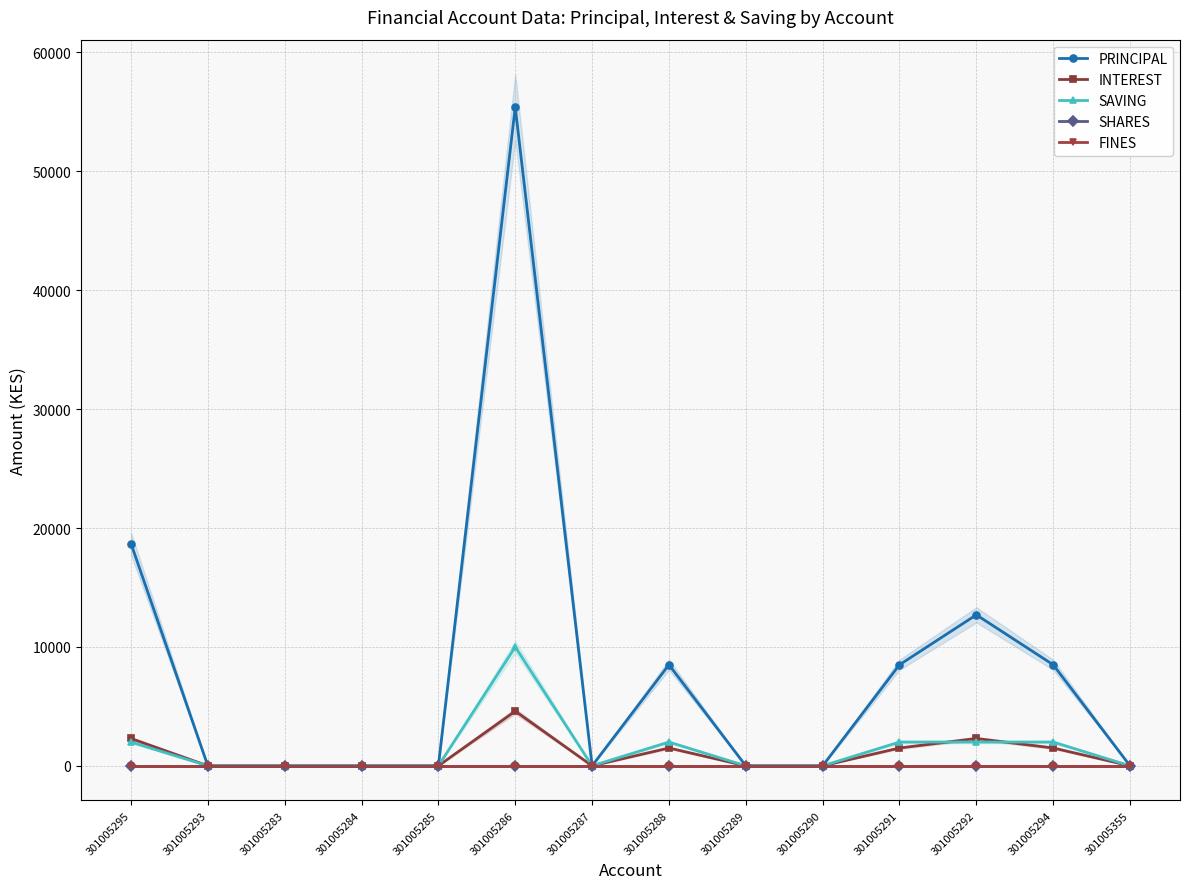

Where is the first local minimum for SAVING?

301005287